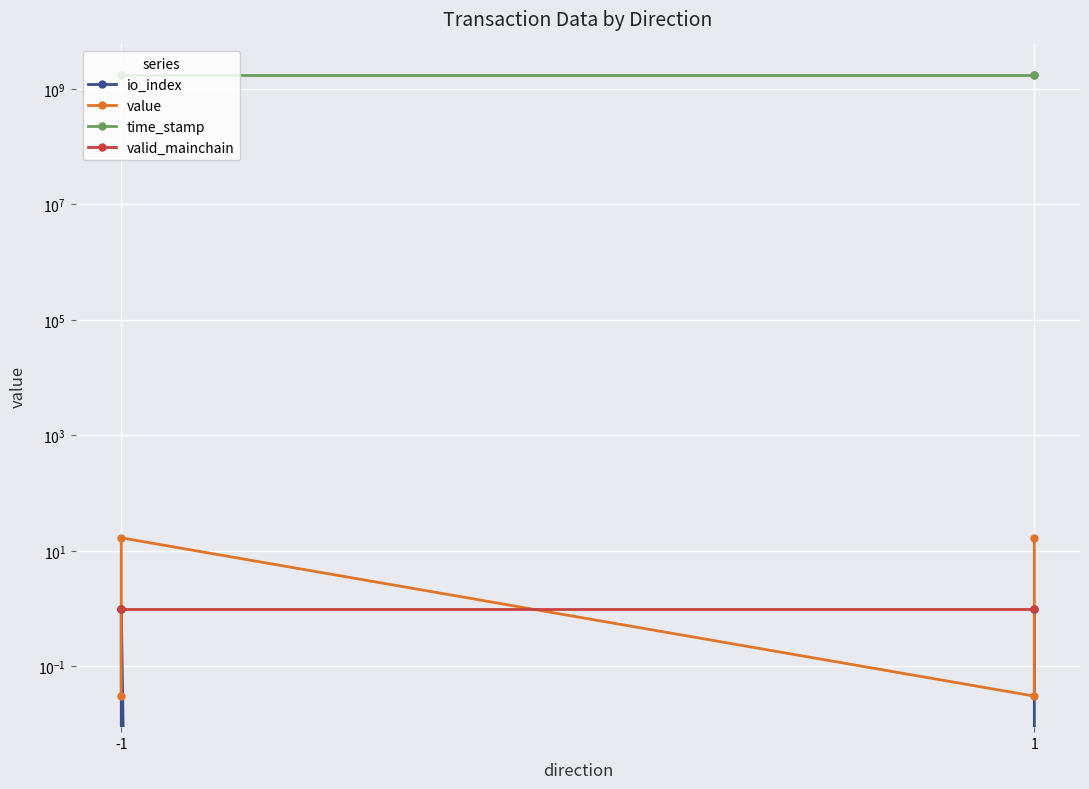

Between -1 and 1, which series saw the biggest shift?

time_stamp